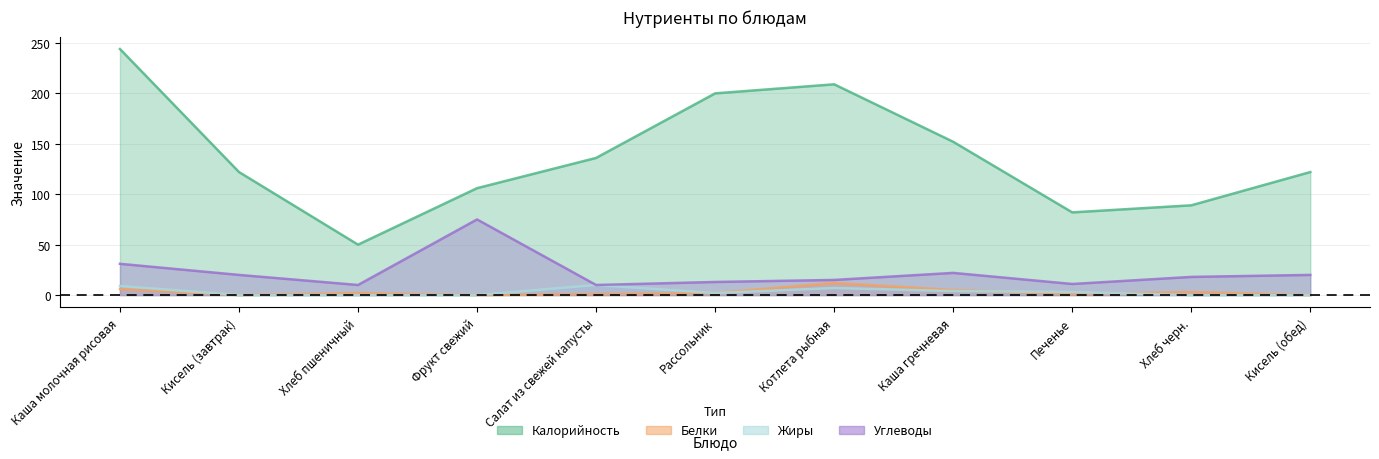

How many values in Белки are above zero?

8